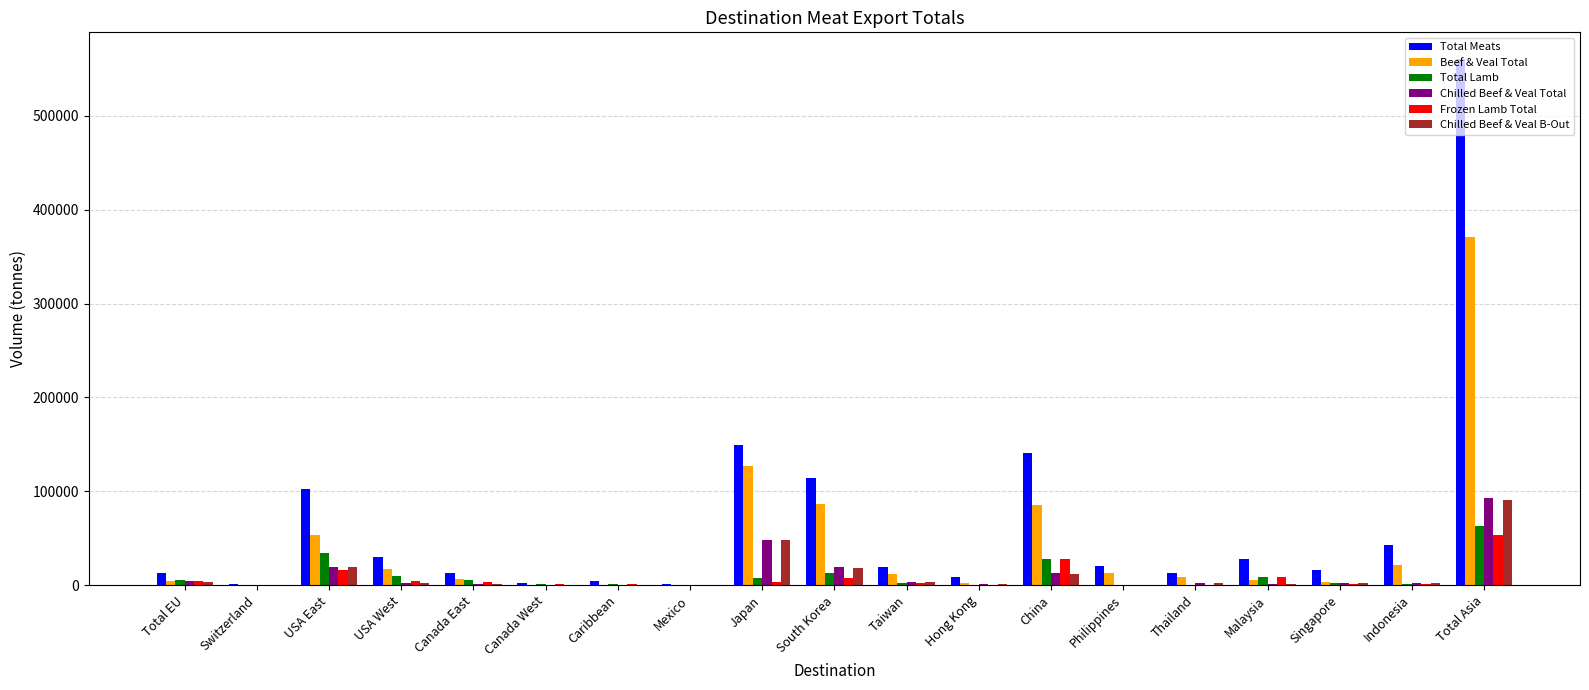

What is the maximum value shown in the chart?

560915.8